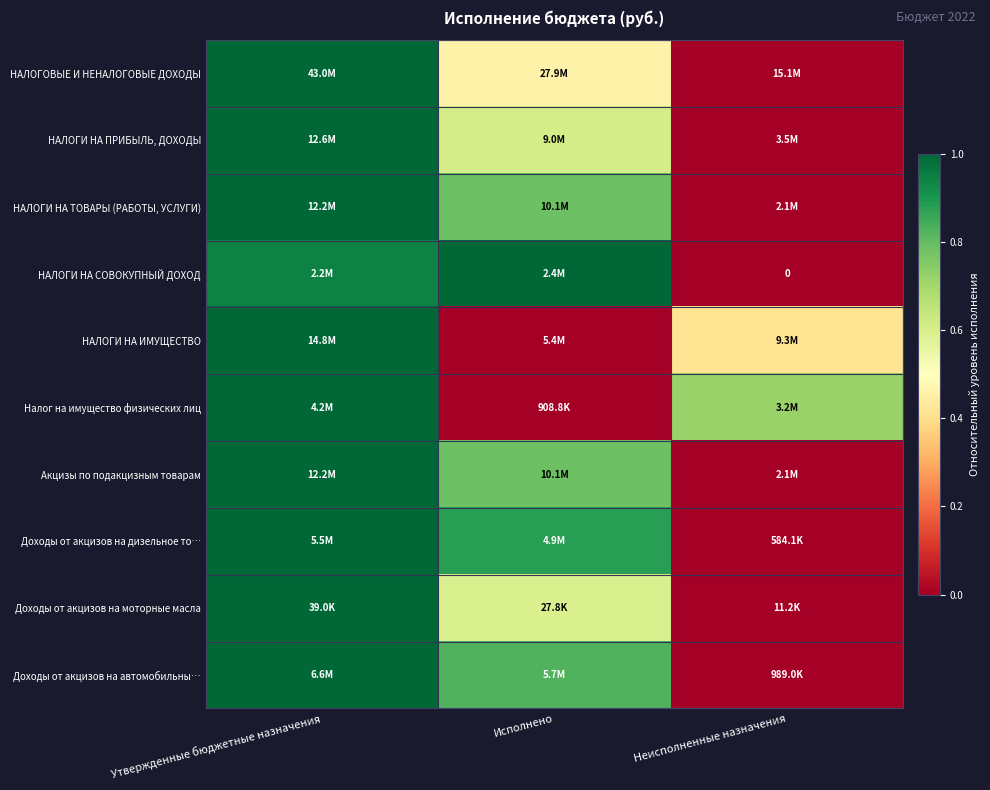

At which category is the sum across all series the highest?

Утвержденные бюджетные назначения